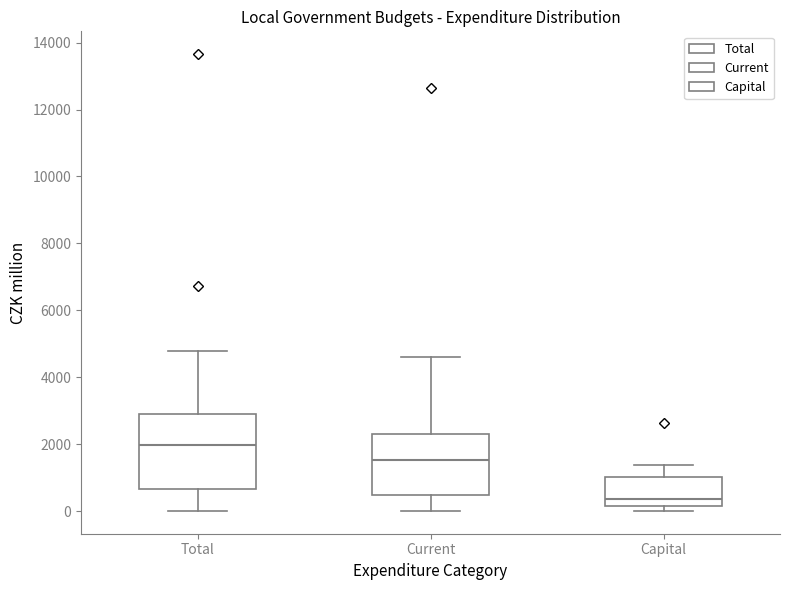

Reading left to right, read every box against the y-axis: the position of its median line, the range the box covers, and the ends of its whiskers. The values are not printed on the chart, so give them approximately, as read against the axis.

Total: median 2000, box 600 to 3000, whiskers 0 to 4800
Current: median 1600, box 400 to 2200, whiskers 0 to 4600
Capital: median 400, box 200 to 1000, whiskers 0 to 1400